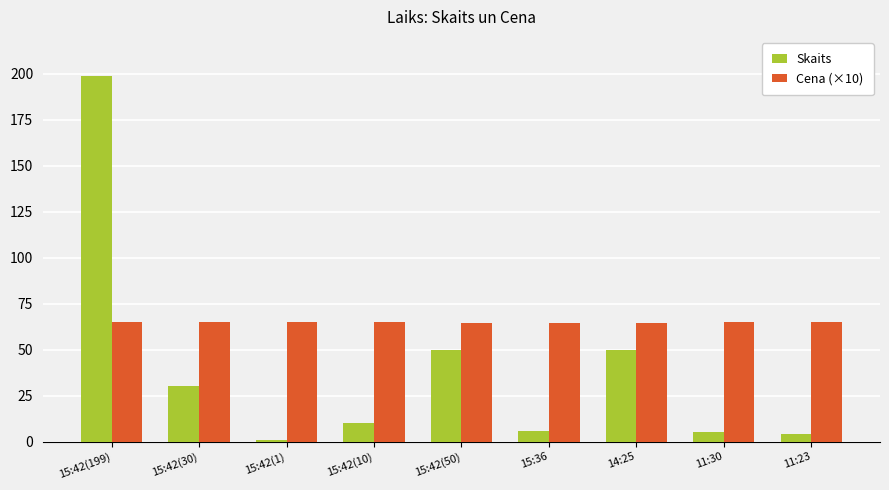

What is the label of the 1st bar from the left?

15:42(199)